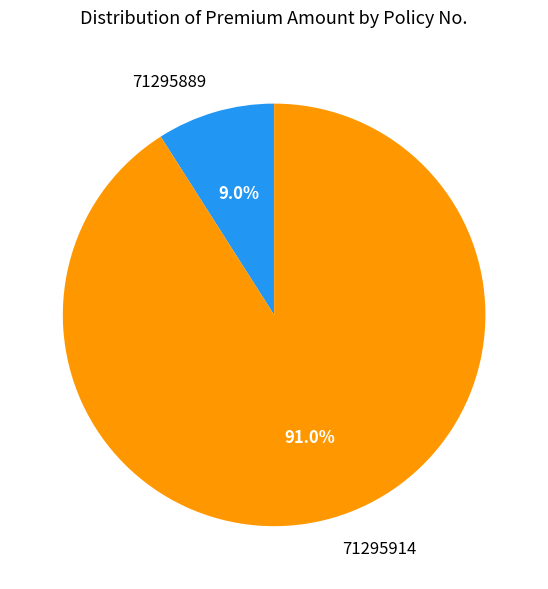

What percentage is the 71295889 slice, to the nearest percent?

9%